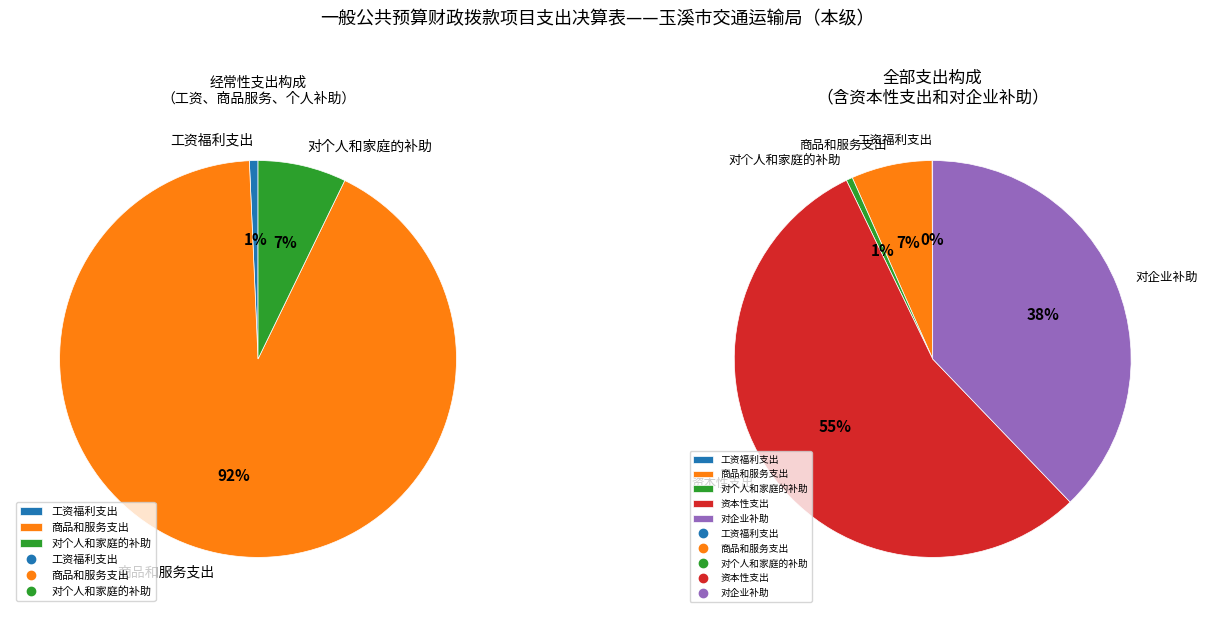

Which category accounts for the majority?

资本性支出